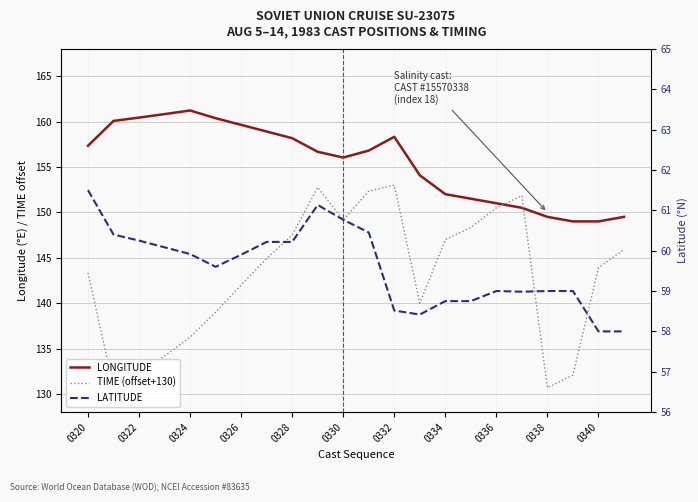

Is the value of LONGITUDE at 0320 greater than the value of LATITUDE at 13?

Yes